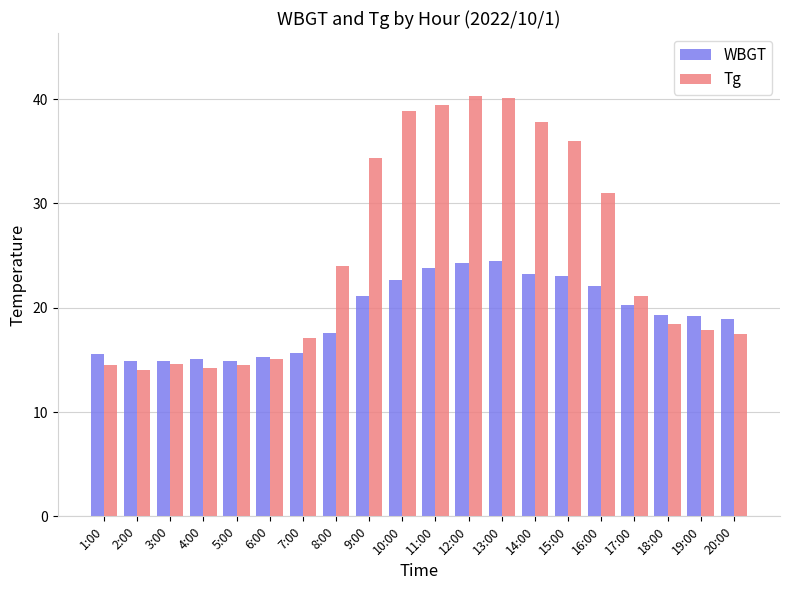

What is the sum of the Tg values at 2:00 and 5:00?

28.5